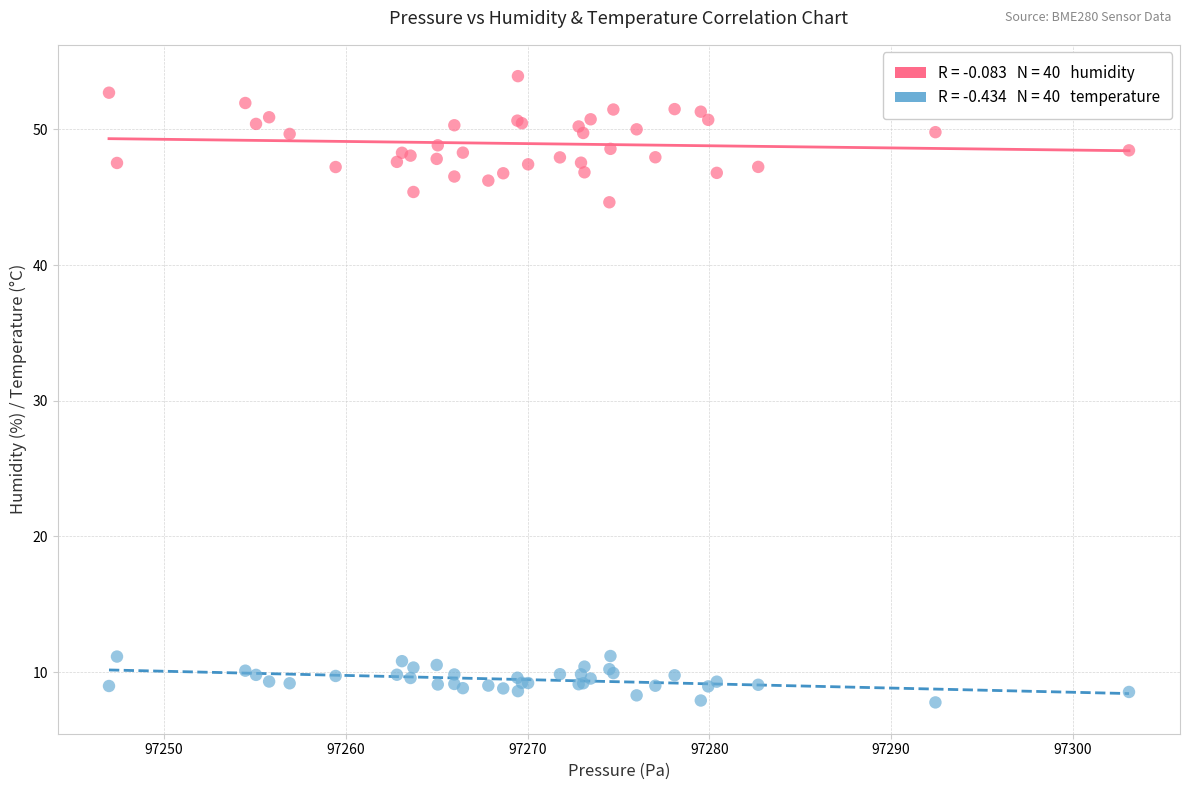

Across all series, what Y value is closest to 30?

44.6